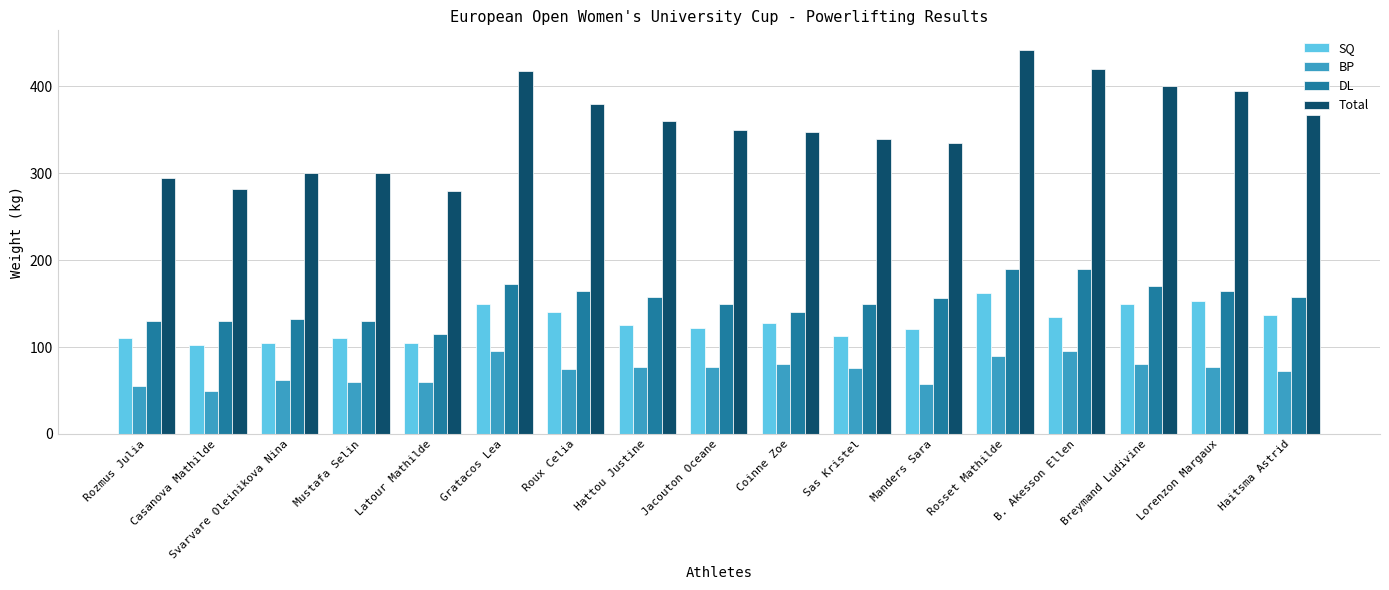

Which series has the largest range (max minus min)?

Total